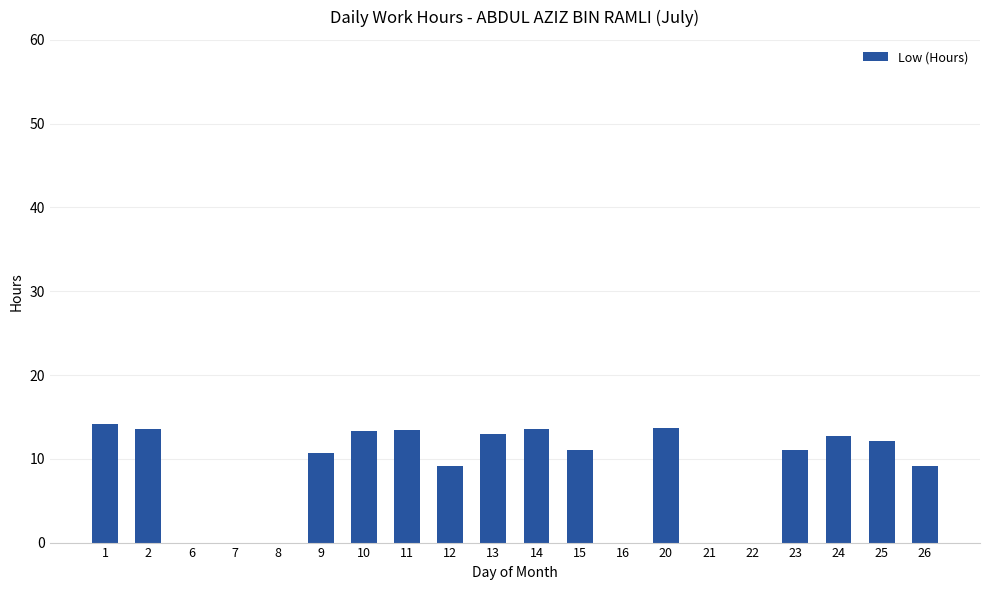

Approximately how many times larger is the value at 24 compared to 13?

1.0